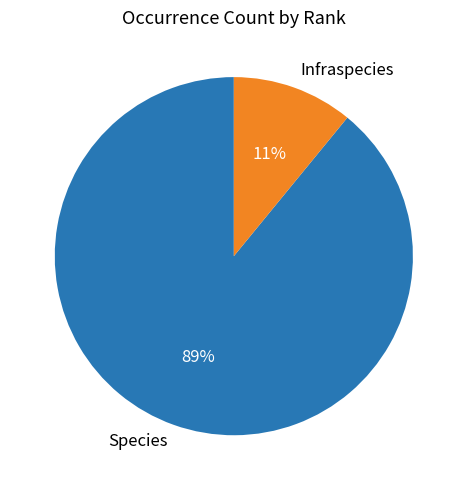

To the nearest percent, what is the average slice percentage?

50%